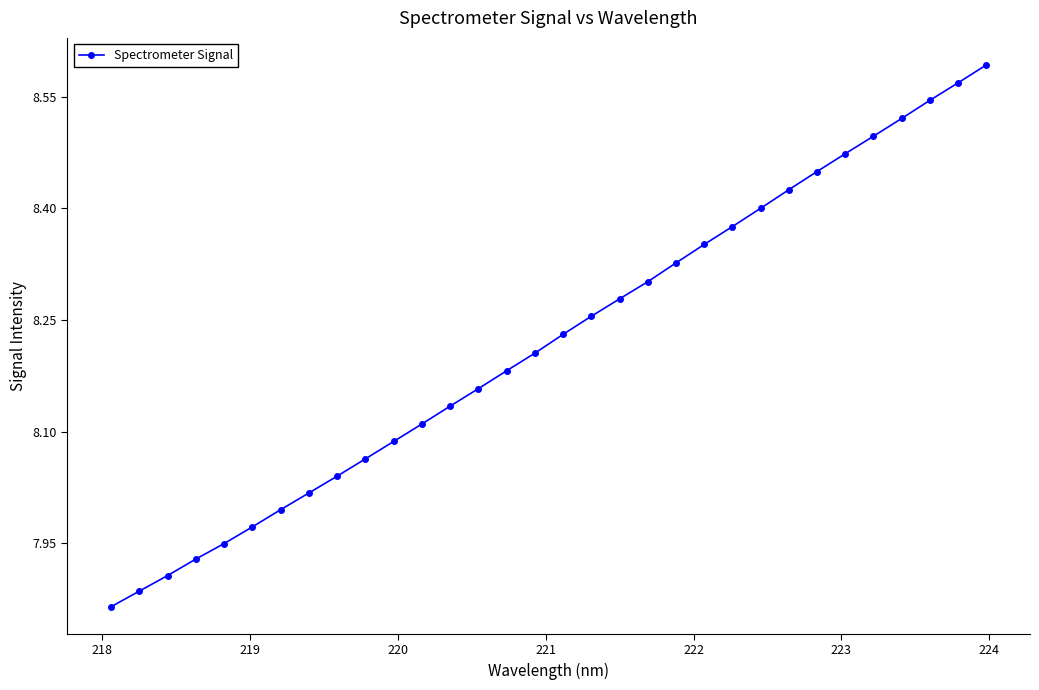

What is the difference between the maximum and minimum values?

0.7